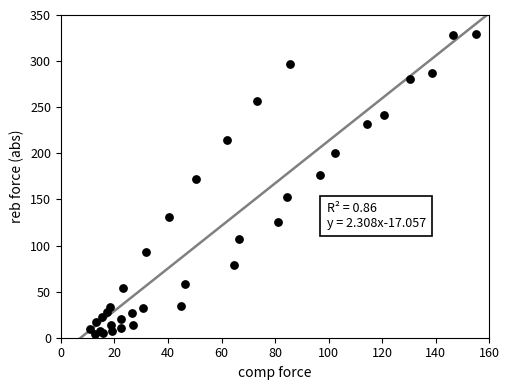

What Y value in the scatter plot is closest to 166?

172.2